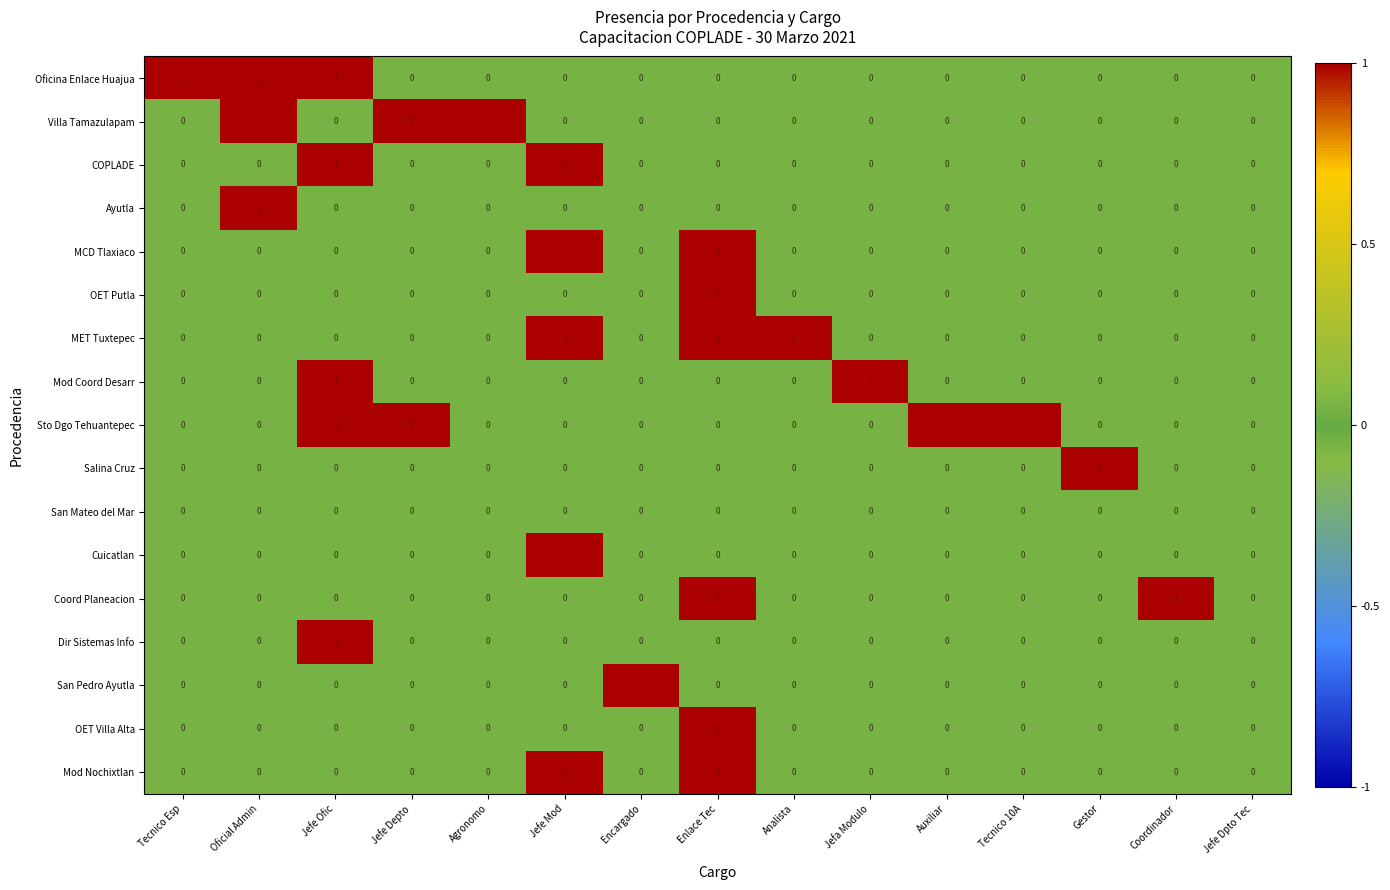

How many data points does each series have?

15